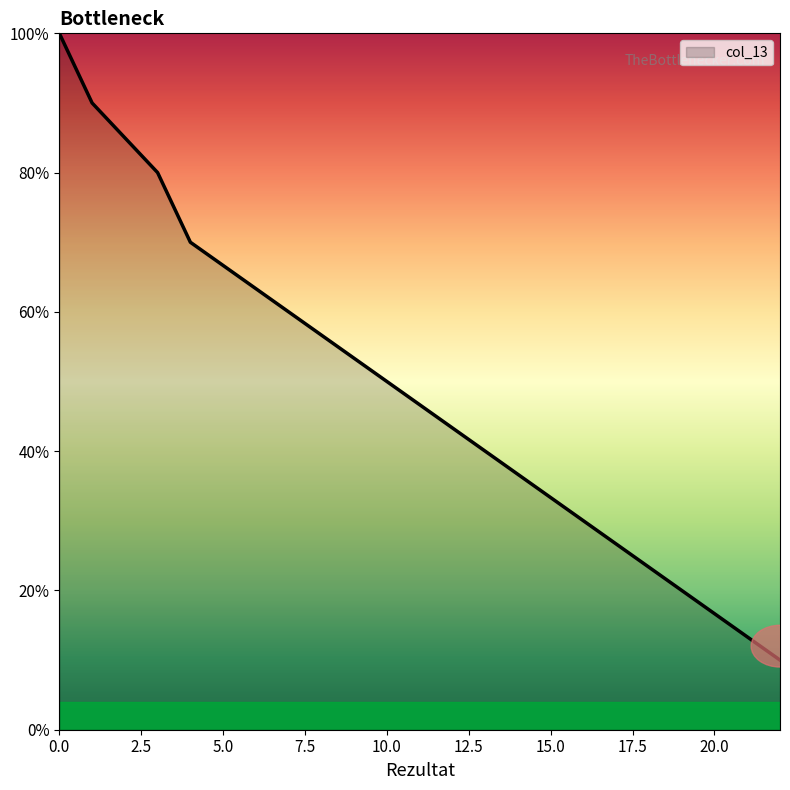

How many categories are shown in the chart?

10